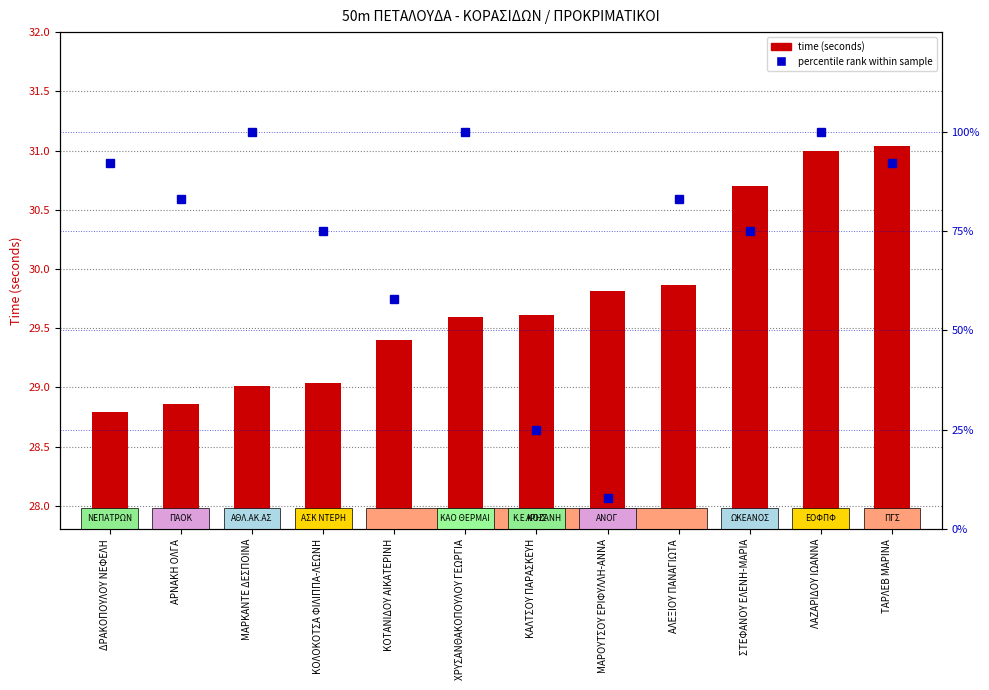

What is the sum of all time (seconds) values?

356.7